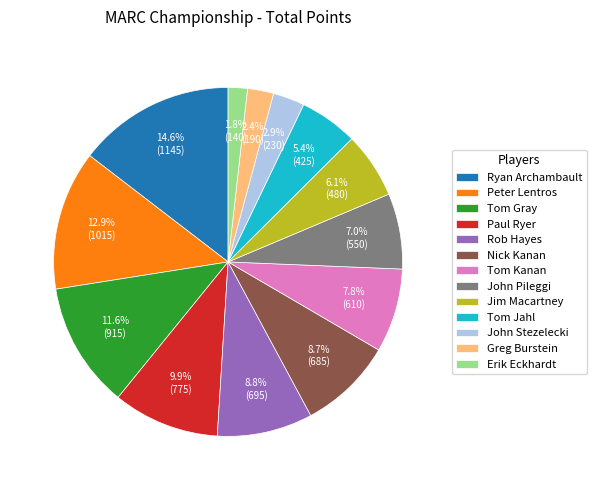

True or false: Rob Hayes accounts for 15% of the total.

False